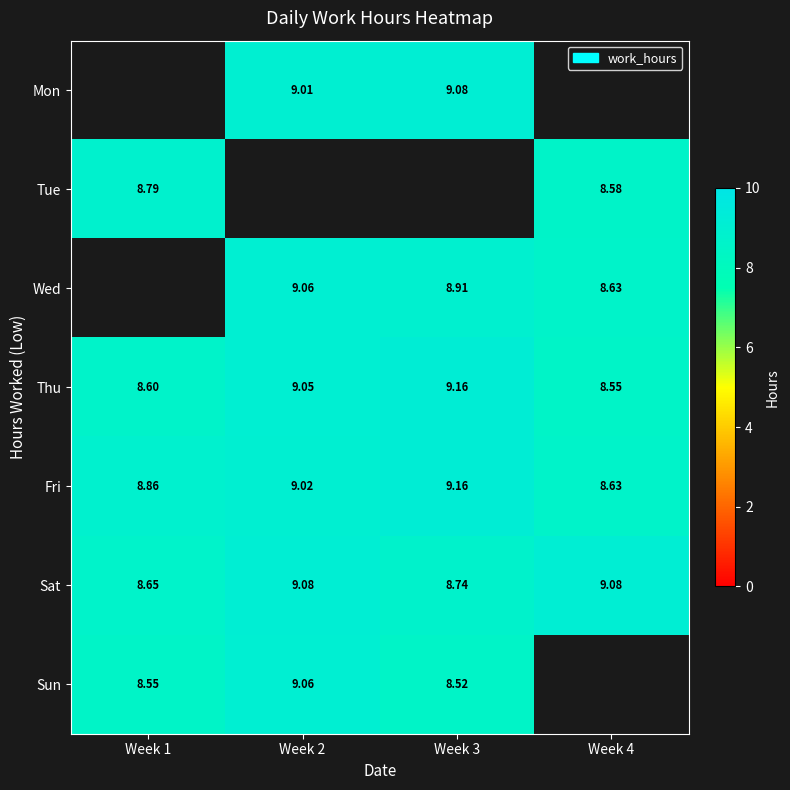

Which series has the largest total across all categories?

Fri